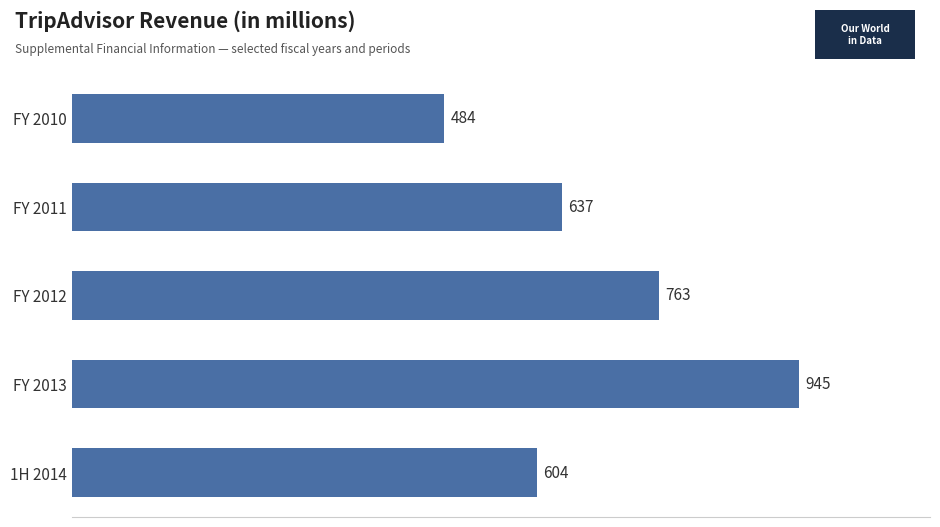

How many bars are there in total?

5